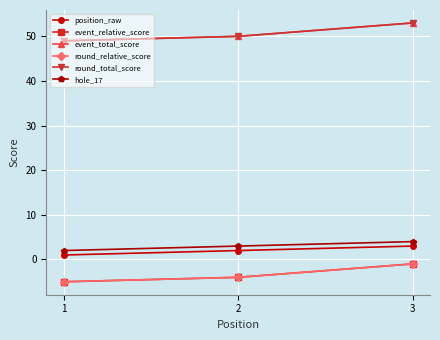

Is this an area chart (filled region under the line)?

No